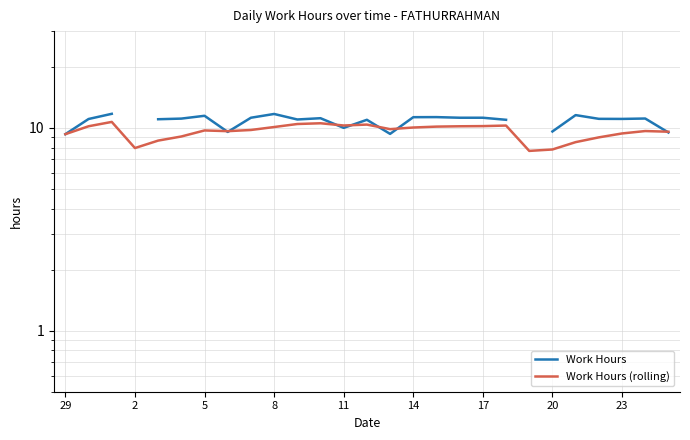

Rank the series at 14 from lowest to highest value.

Work Hours (rolling), Work Hours